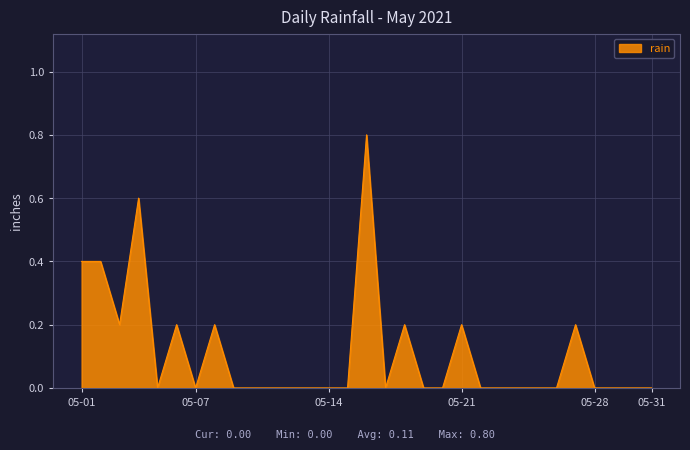

What is the greatest value displayed?

0.8